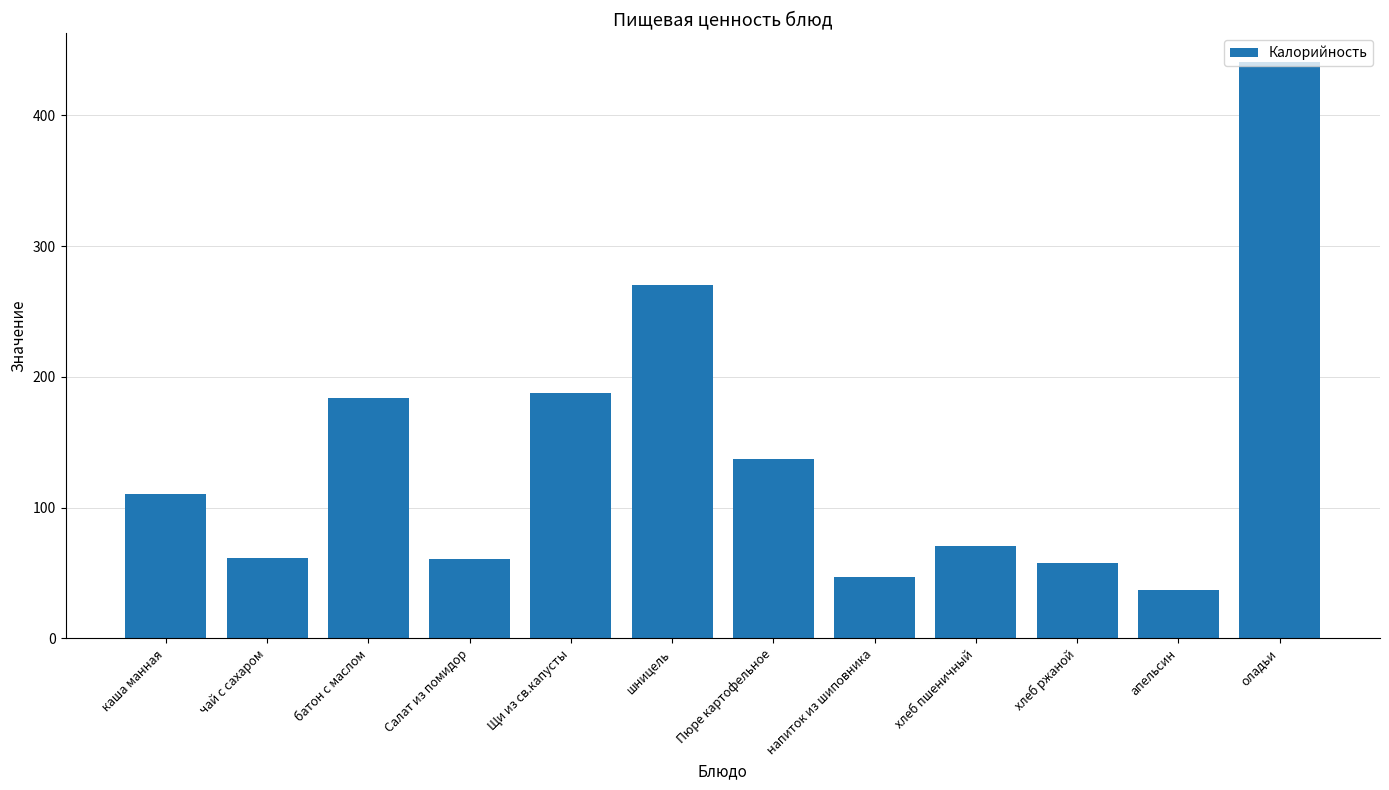

Between чай с сахаром and батон с маслом, which is larger?

батон с маслом